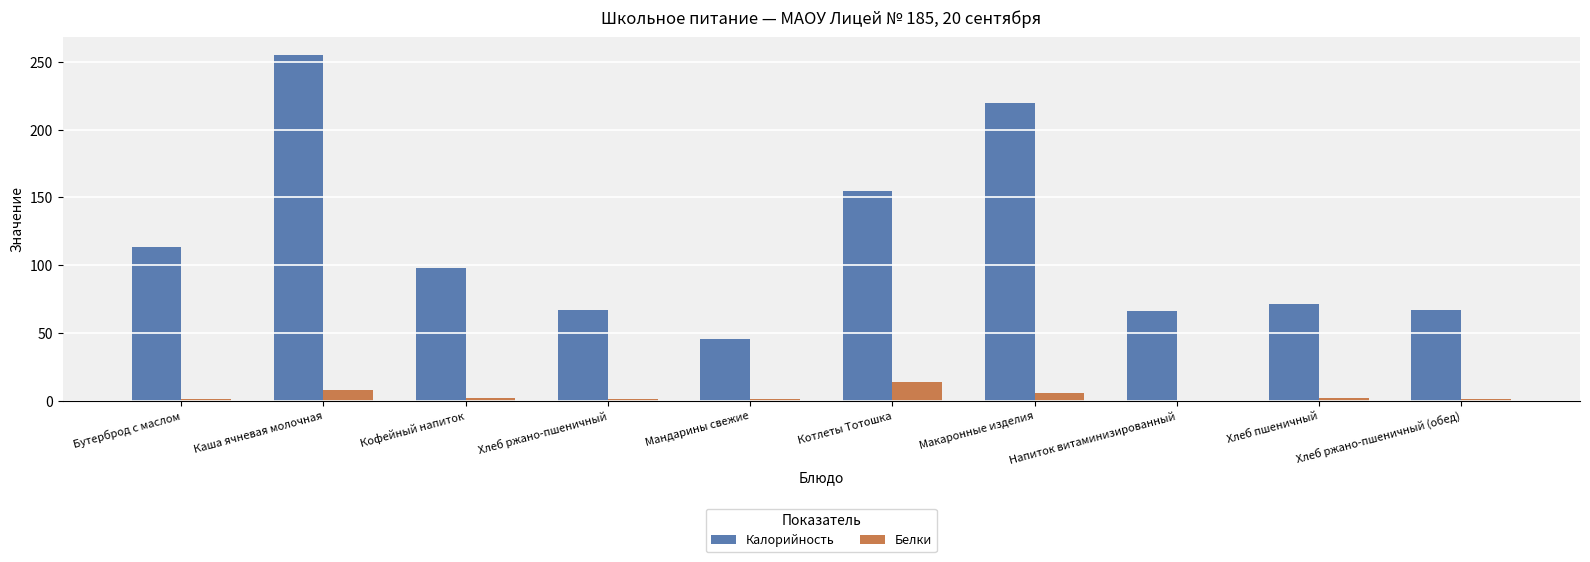

Is it true that Белки equals 1.6 at Бутерброд с маслом?

True